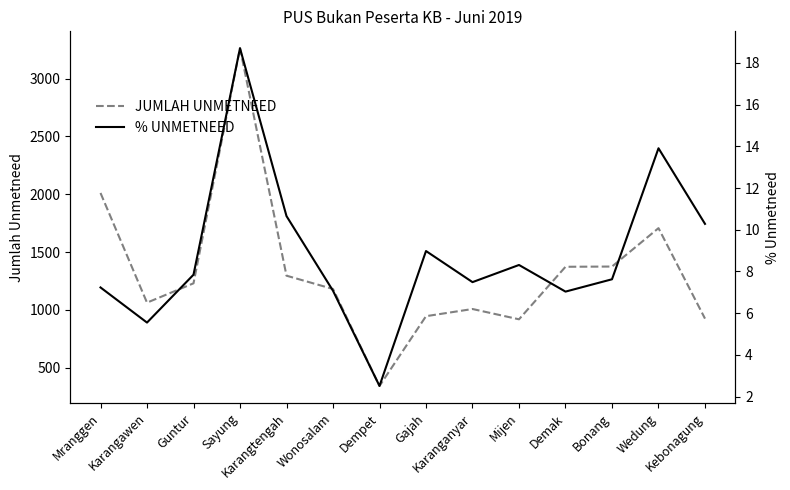

What position from the left is Guntur?

3